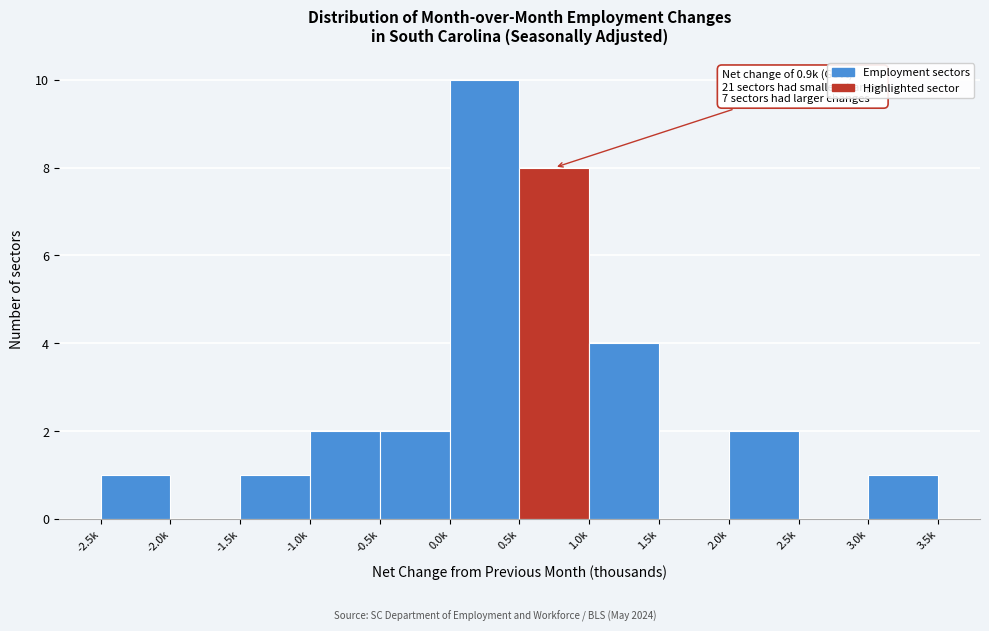

Reading left to right, extract all data points from this chart.

-2.5k=1	-2.0k=0	-1.5k=1	-1.0k=2	-0.5k=2	0.0k=10	0.5k=8	1.0k=4	1.5k=0	2.0k=2	2.5k=0	3.0k=1